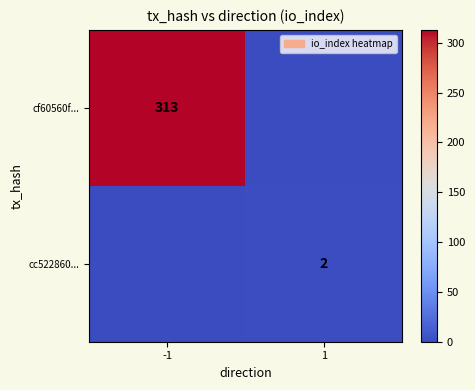

Is it true that cc522860... equals 2 at 1?

True